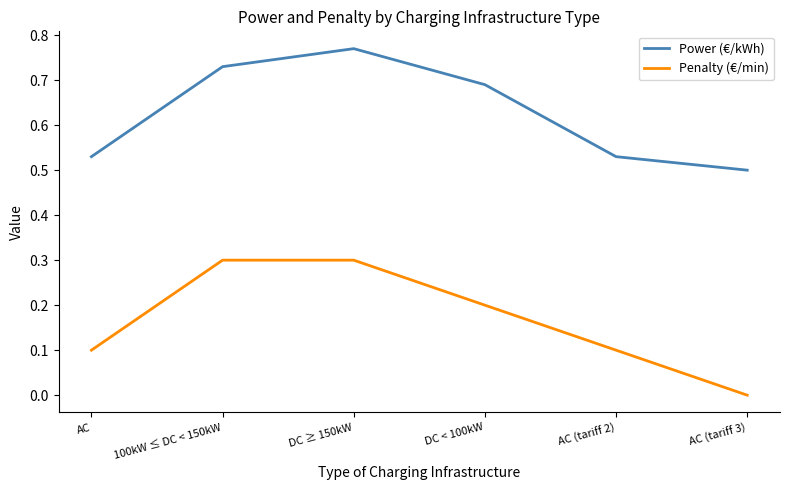

Which series has the largest range (max minus min)?

Penalty (€/min)